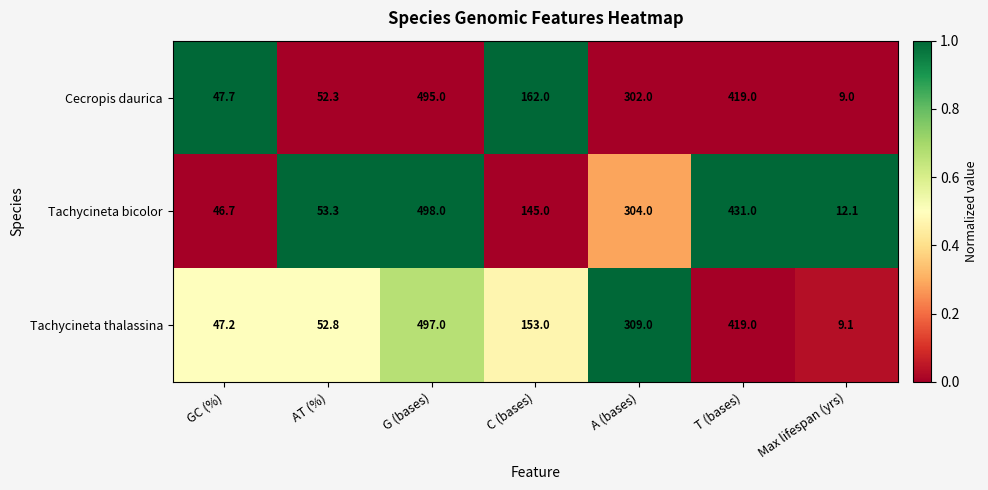

What is the maximum value shown in the chart?

498.0